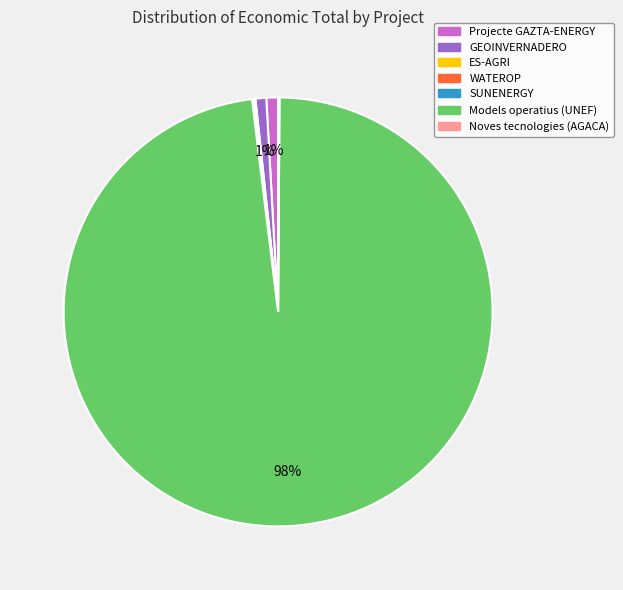

What is the largest slice in the pie chart?

Models operatius (UNEF)